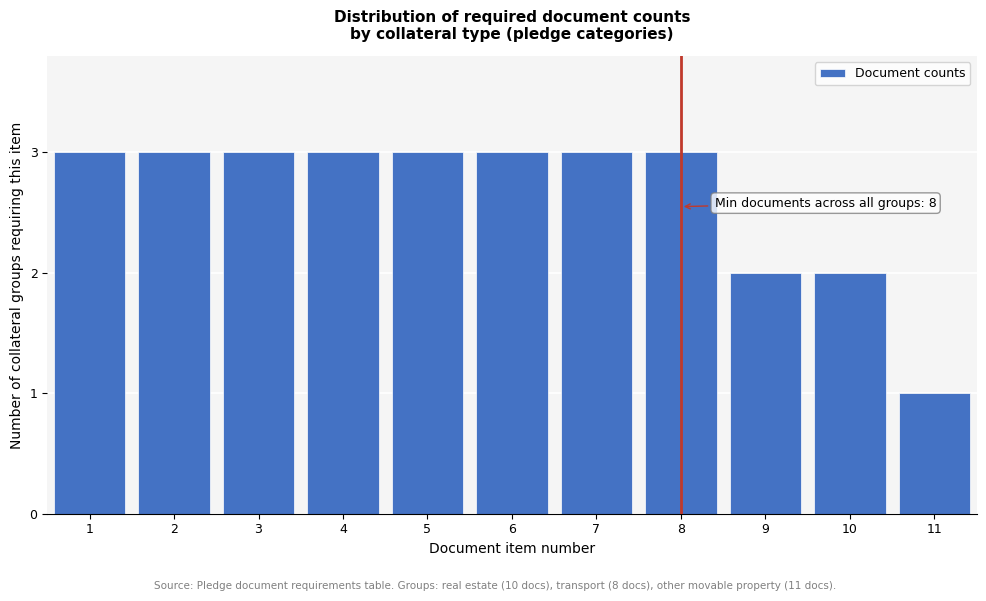

Reading left to right, list all the values displayed in this chart.

1=3	2=3	3=3	4=3	5=3	6=3	7=3	8=3	9=2	10=2	11=1